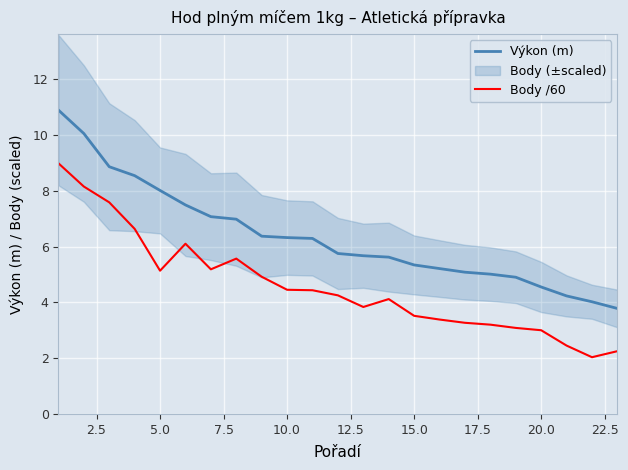

Is it true that Výkon (m) equals 4.5 at 20.0?

True